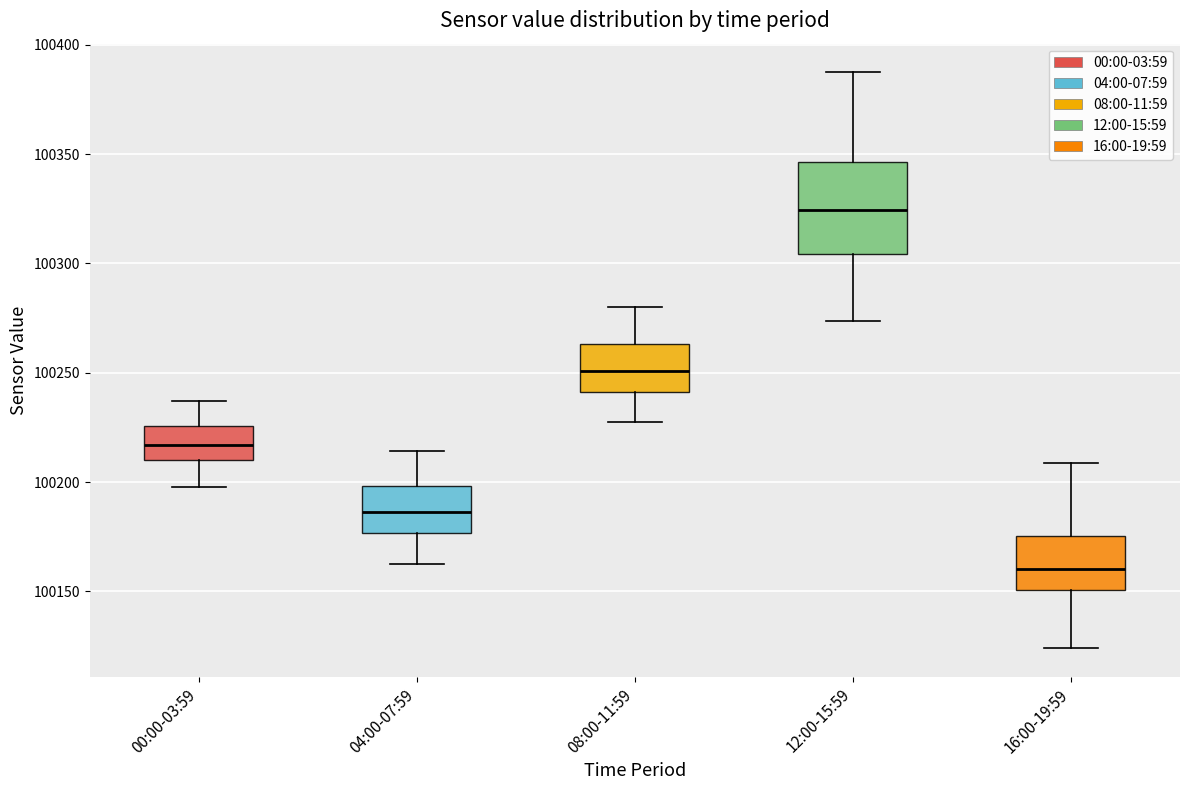

Reading left to right, read every box against the y-axis: the position of its median line, the range the box covers, and the ends of its whiskers. The values are not printed on the chart, so give them approximately, as read against the axis.

00:00-03:59: median 100215, box 100210 to 100225, whiskers 100200 to 100235
04:00-07:59: median 100185, box 100175 to 100200, whiskers 100160 to 100215
08:00-11:59: median 100250, box 100240 to 100265, whiskers 100225 to 100280
12:00-15:59: median 100325, box 100305 to 100345, whiskers 100275 to 100385
16:00-19:59: median 100160, box 100150 to 100175, whiskers 100125 to 100210